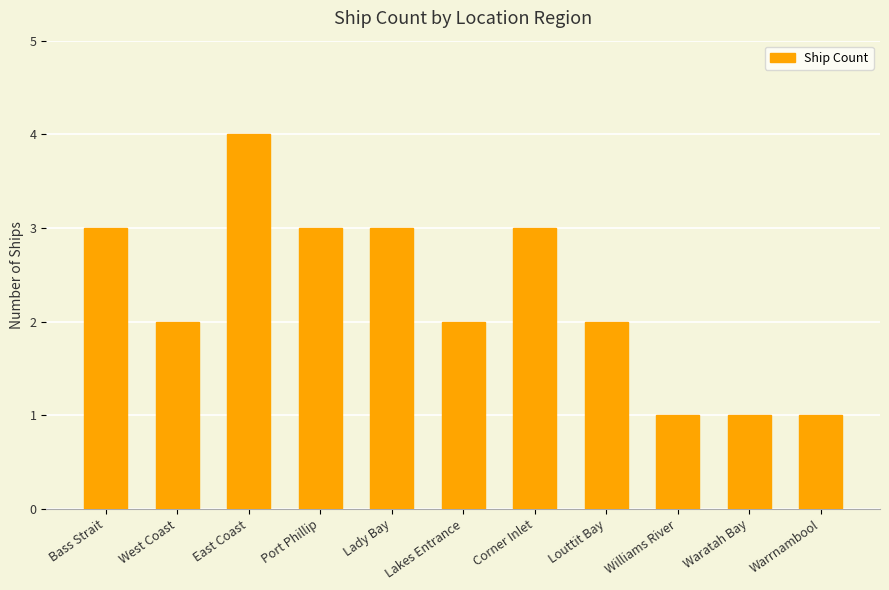

What position from the right is Waratah Bay?

2